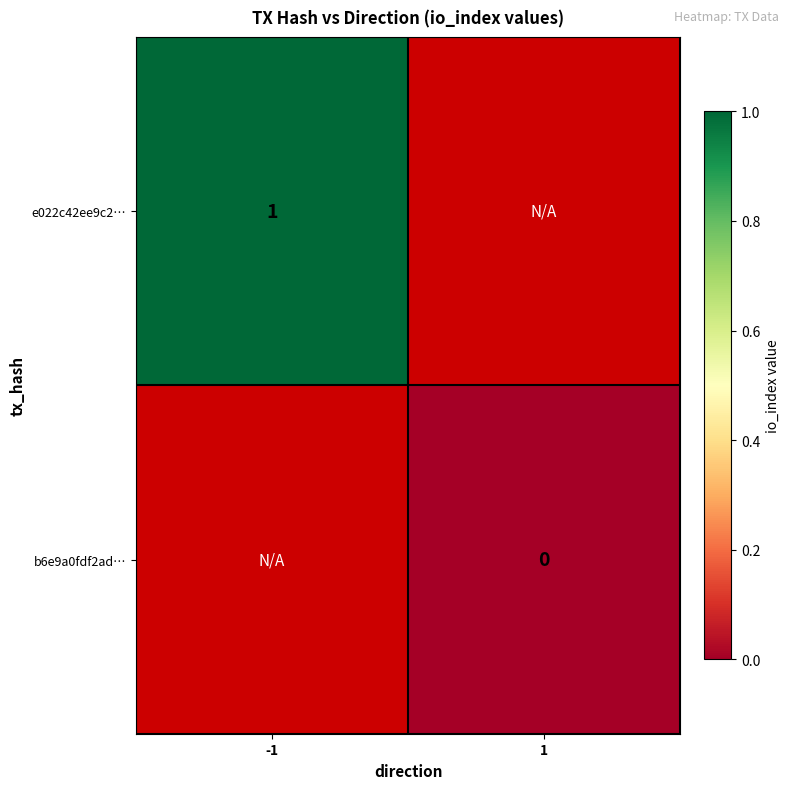

The value of e022c42ee9c2… at -1 is 2. True or false?

False